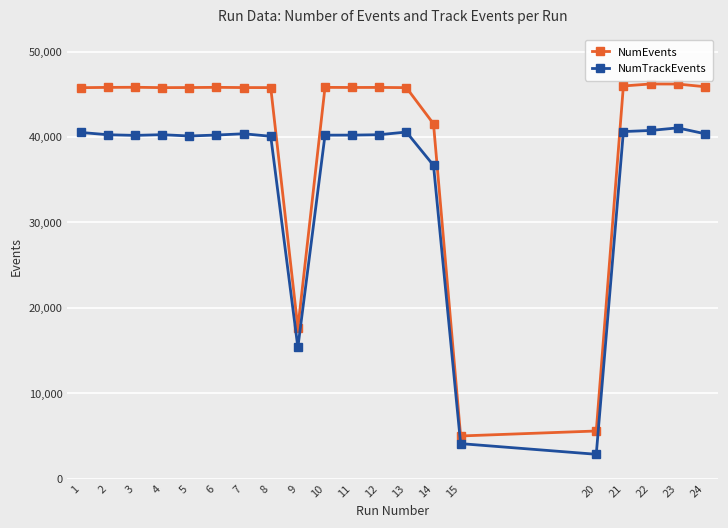

What is the highest value of the NumTrackEvents series?

41072